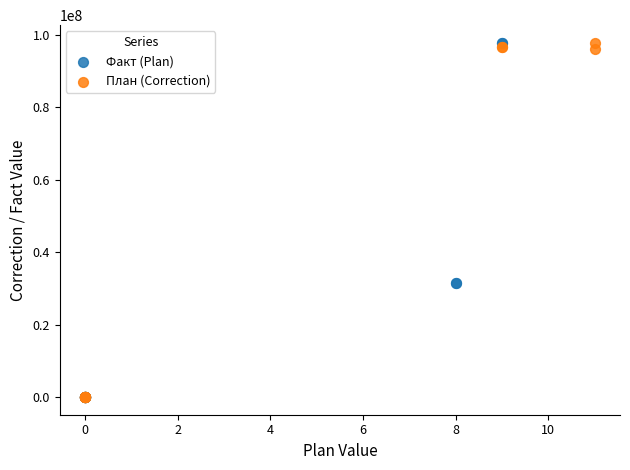

What are all the series names shown in the legend?

Факт (Plan), План (Correction)